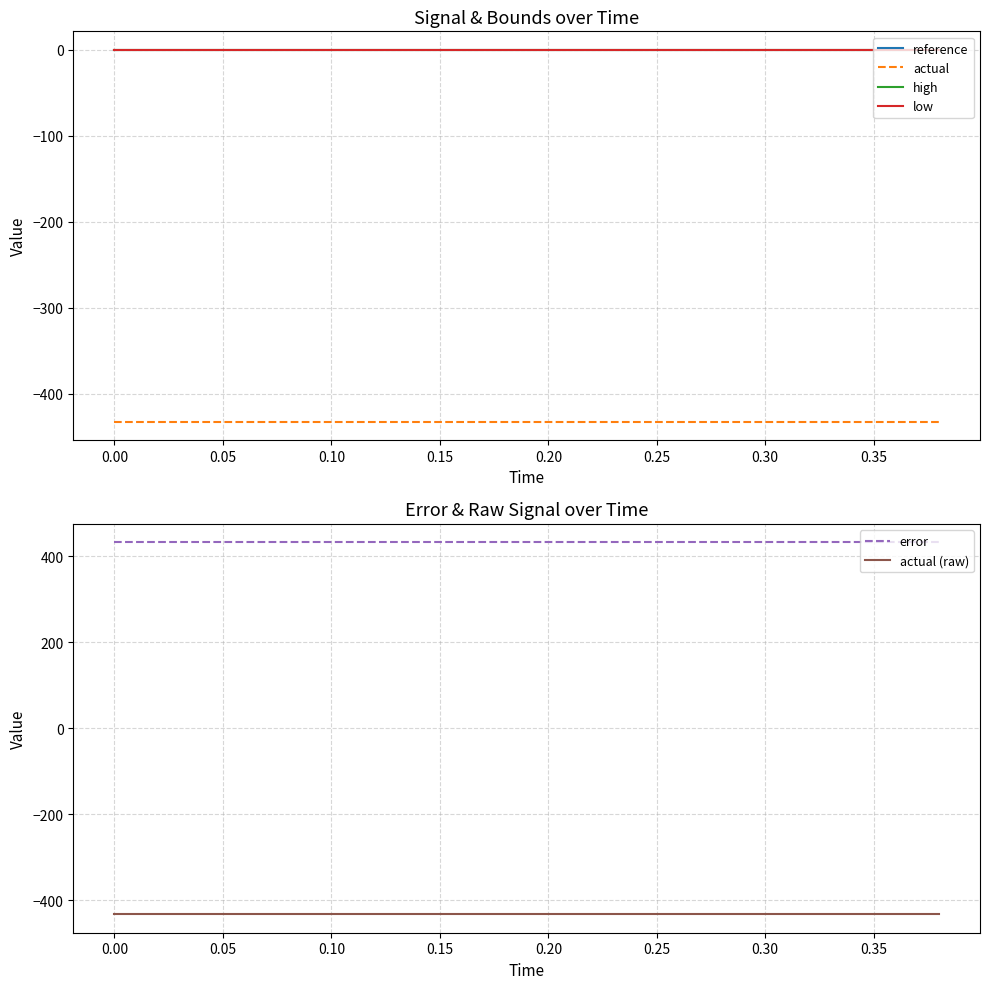

True or false: actual (raw) and error intersect in this chart.

False